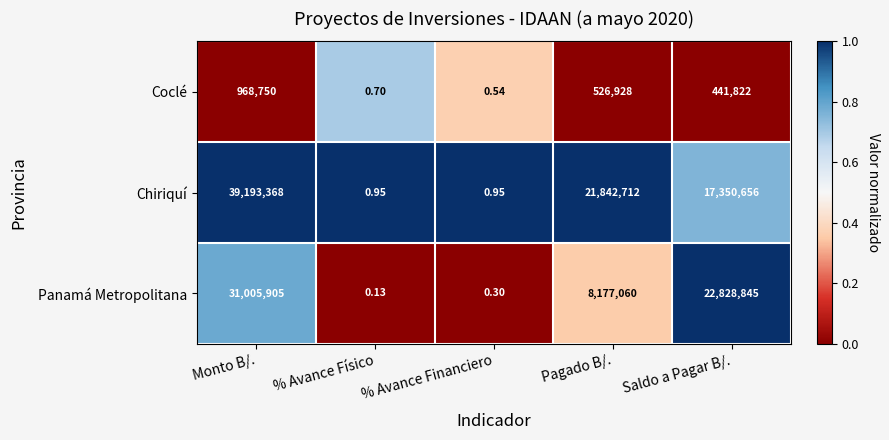

How many distinct data groups are displayed?

3